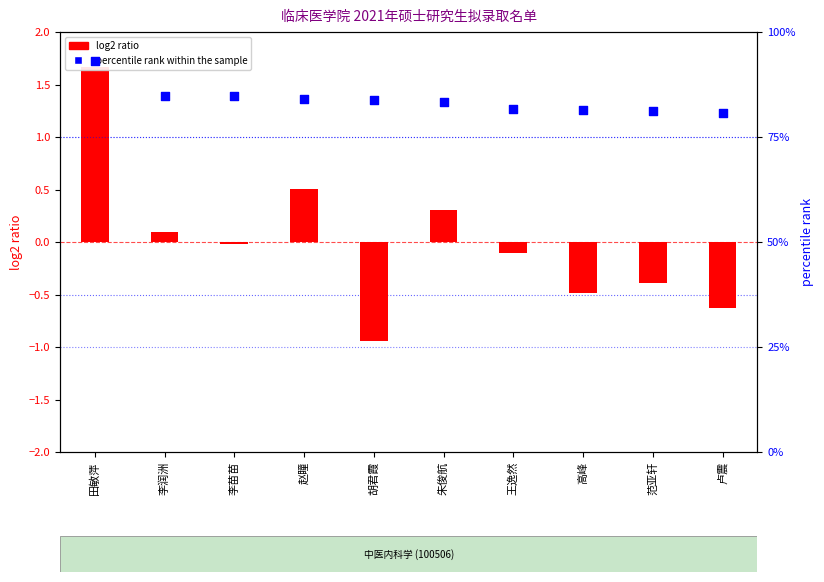

At how many categories does at least one series exceed 86?

1